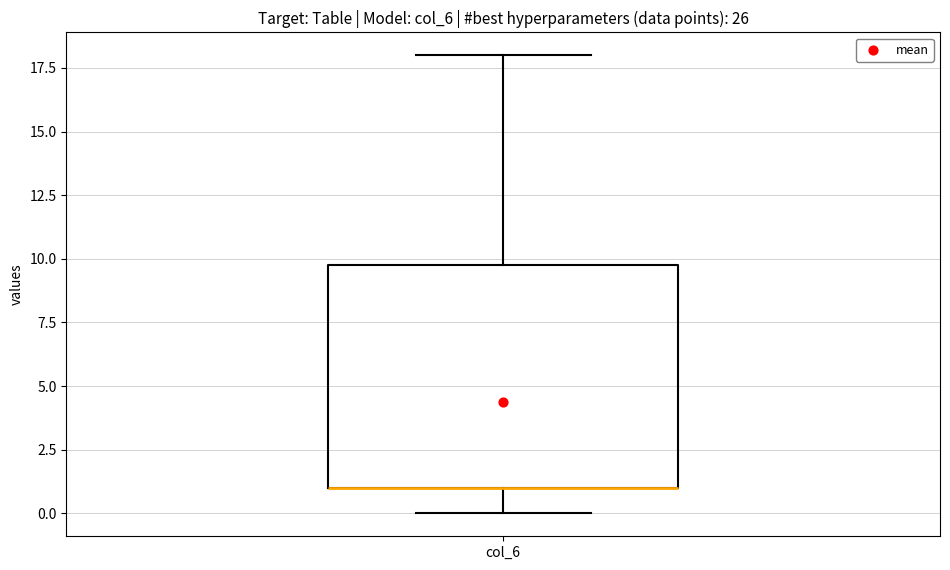

Read this box plot against the y-axis: the position of the median line, the range covered by the box, and the ends of both whiskers. The values are not printed on the chart, so give them approximately, as read against the axis.

median 1 (drawn on the box's lower edge), box 1 to 10, whiskers 0 to 18